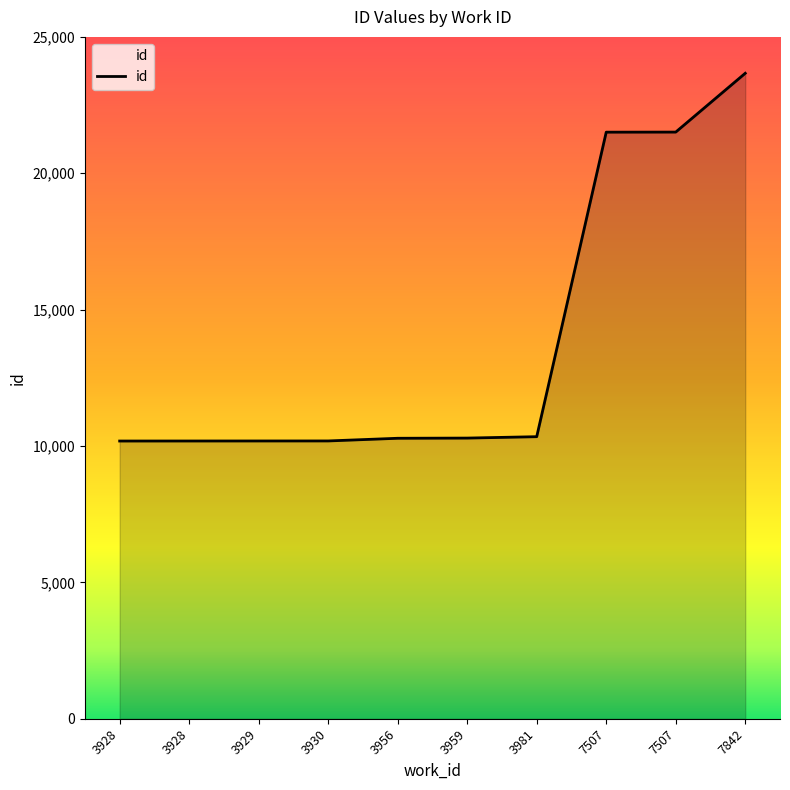

Does the chart display data point markers on the line(s)?

No